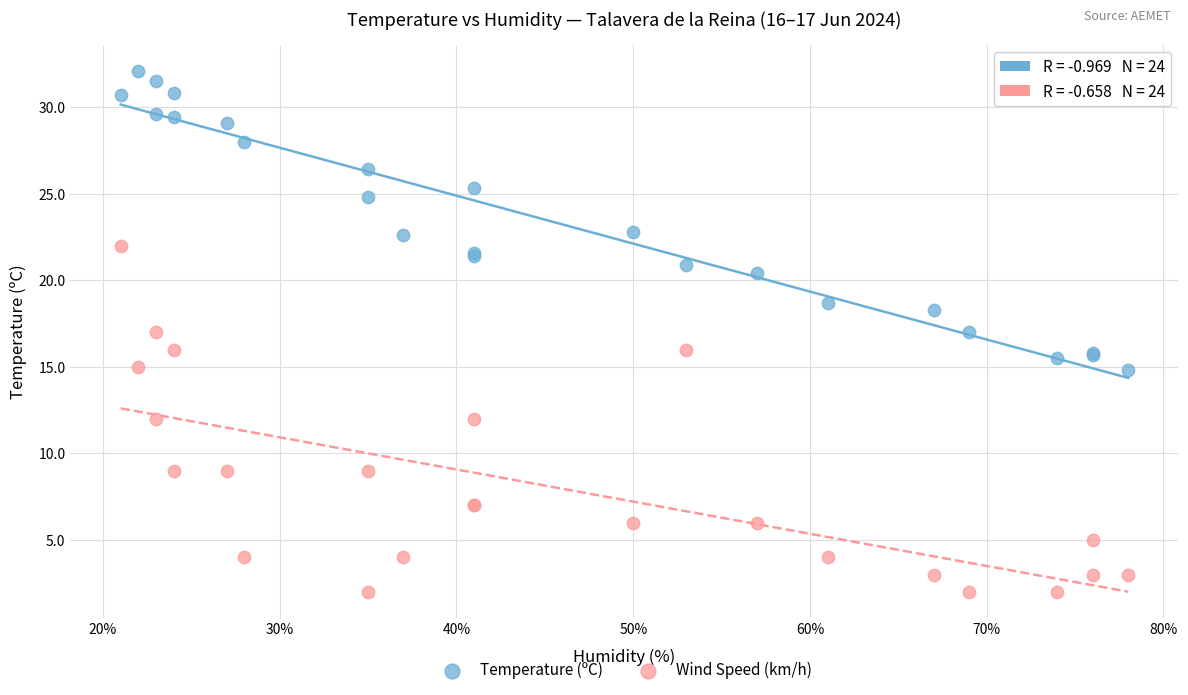

Which series has the largest Y range (max minus min)?

Wind Speed (km/h)